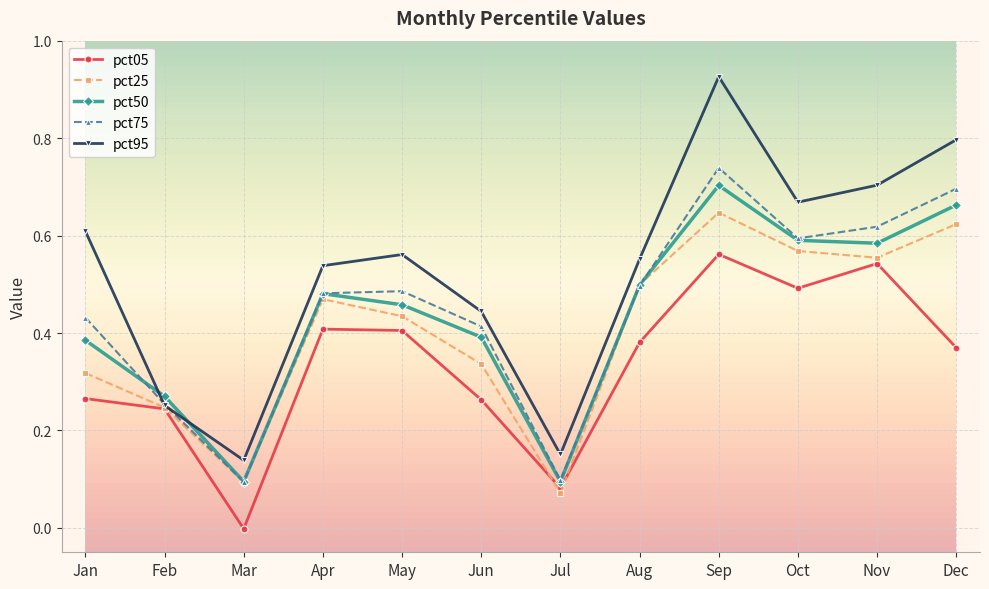

After their last crossing, which series has the higher values: pct75 or pct50?

pct75